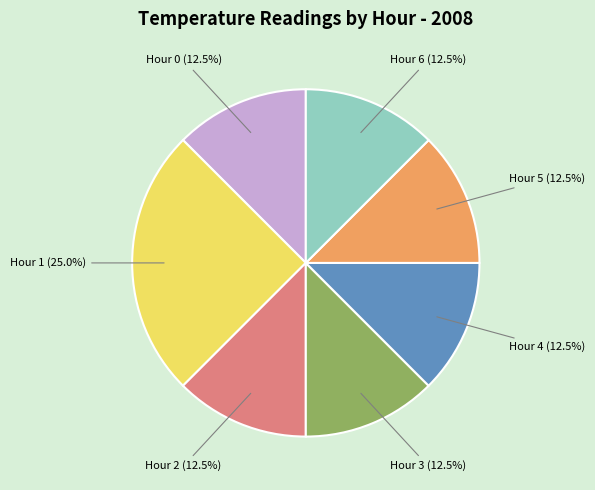

Is there a majority slice in this chart?

No